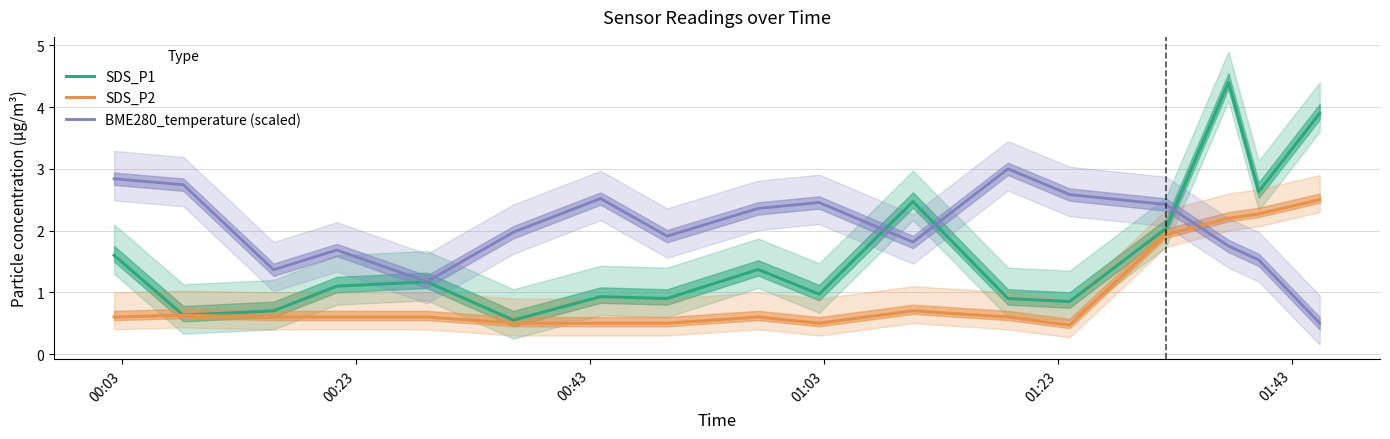

What is the value of the SDS_P2 point at the 16th from the left?

2.3